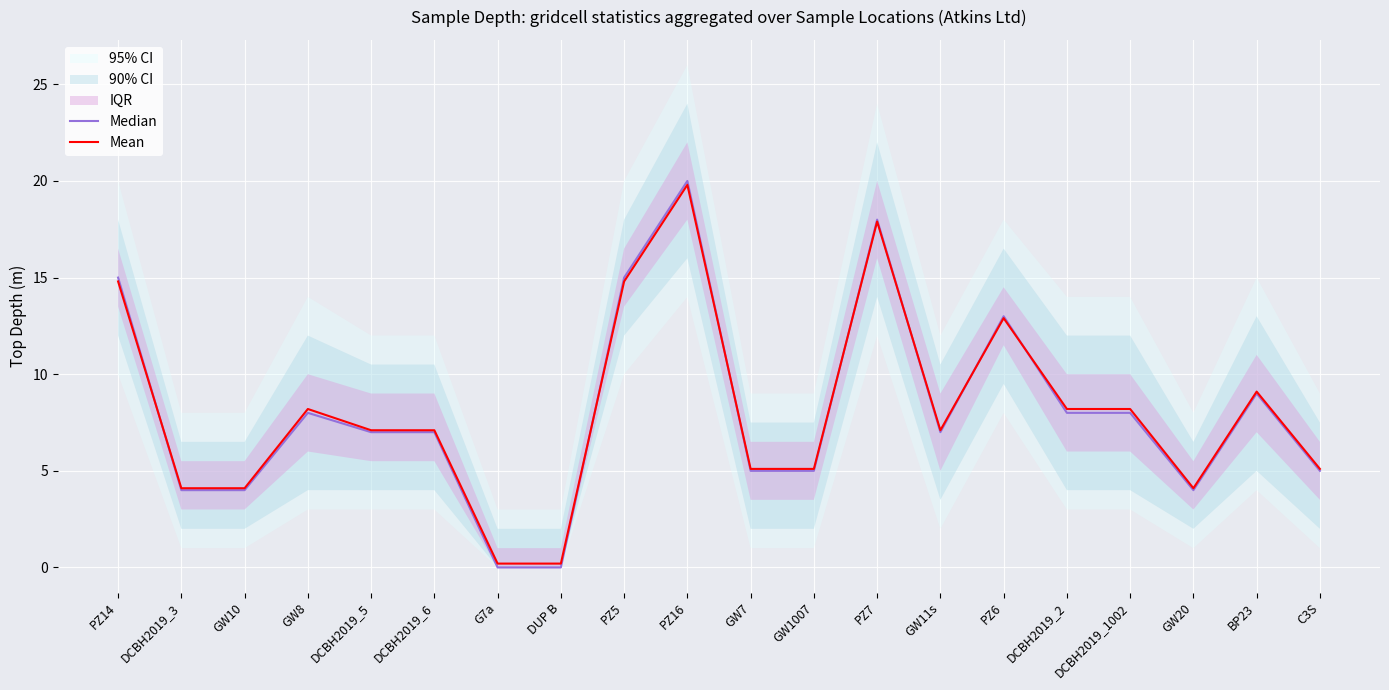

What is the highest value of the Mean series?

19.8